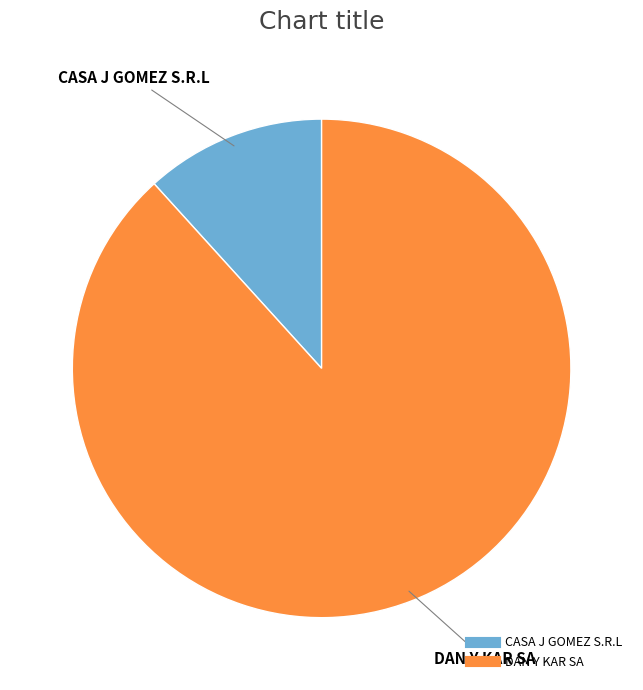

How many slices are in this pie chart?

2